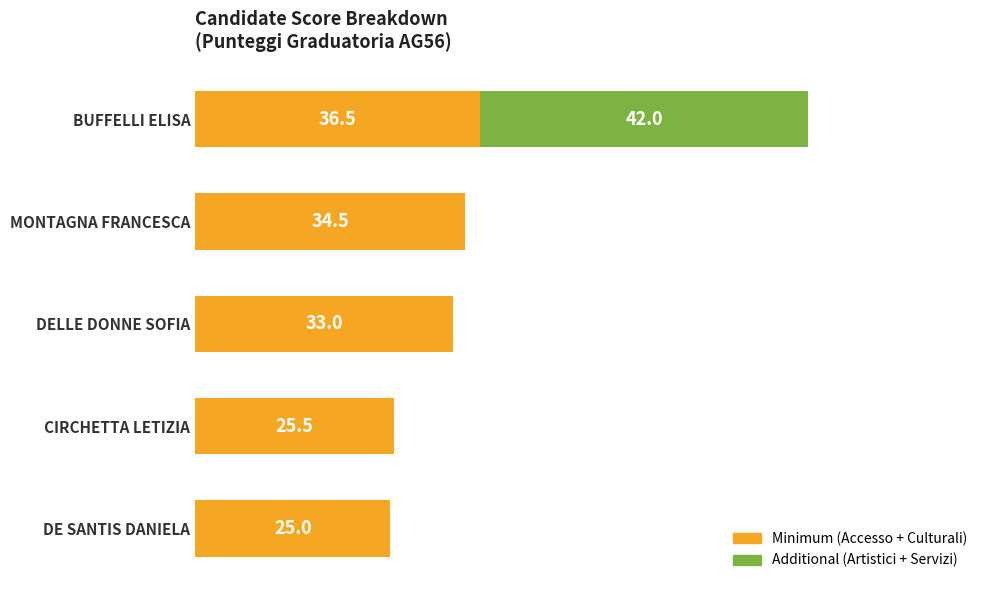

At which category is the sum across all series the highest?

BUFFELLI ELISA